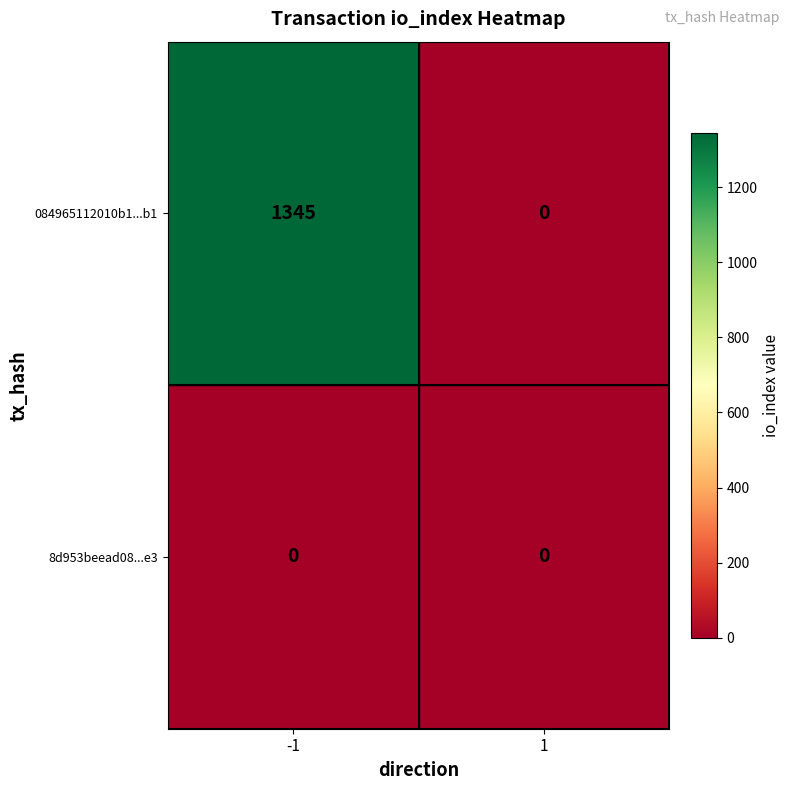

Which series has the largest range (max minus min)?

084965112010b1...b1